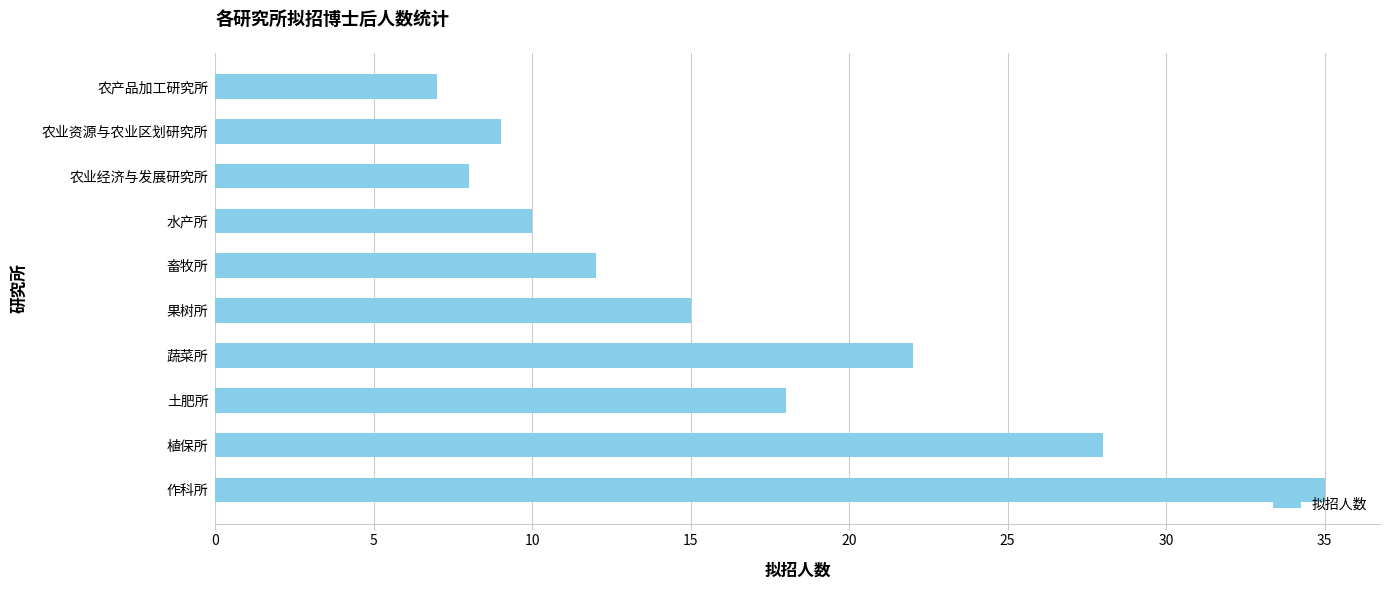

How many bars are there in total?

10